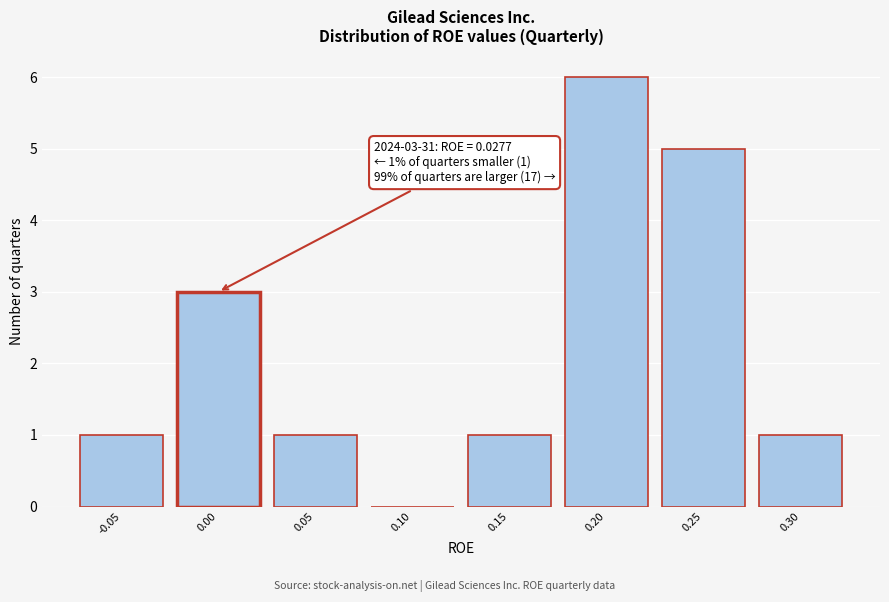

Reading right to left, extract all data points from this chart.

0.30=1	0.25=5	0.20=6	0.15=1	0.10=0	0.05=1	0.00=3	-0.05=1